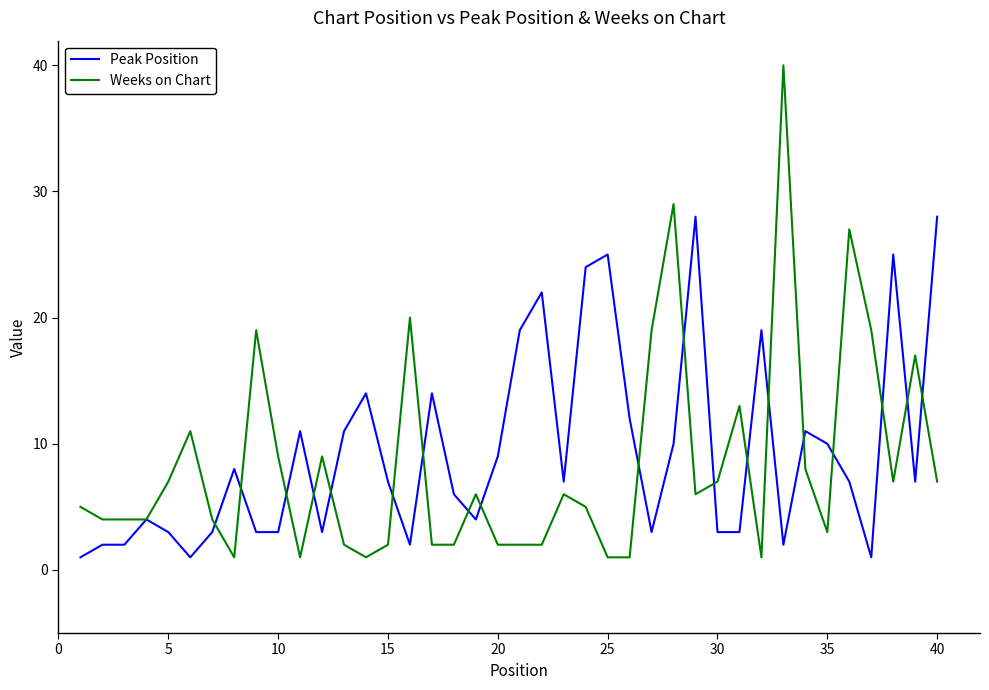

Which series has the largest range (max minus min)?

Weeks on Chart